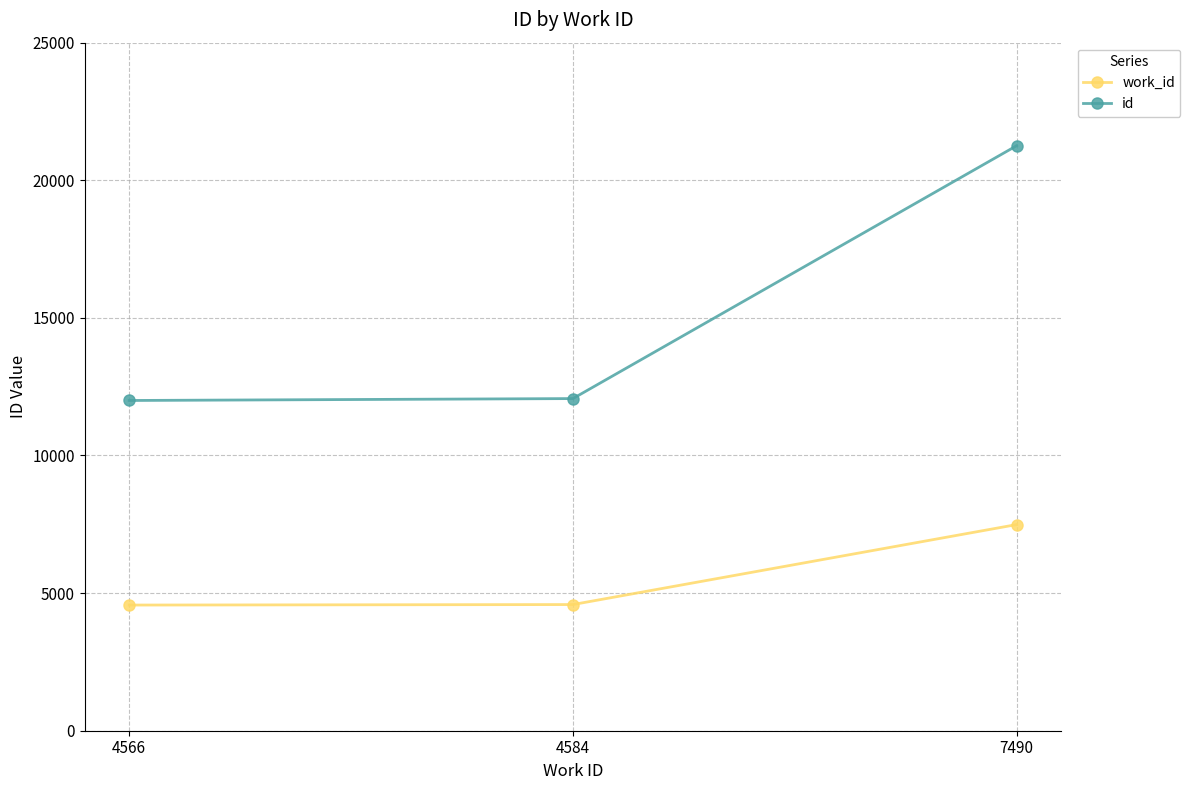

Does the chart have visible grid lines?

Yes